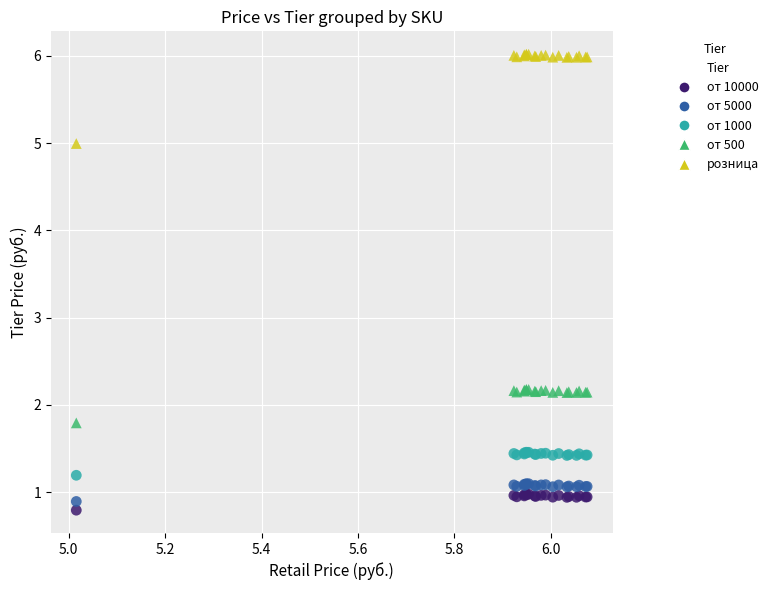

Which series has the widest spread of Y values?

розница